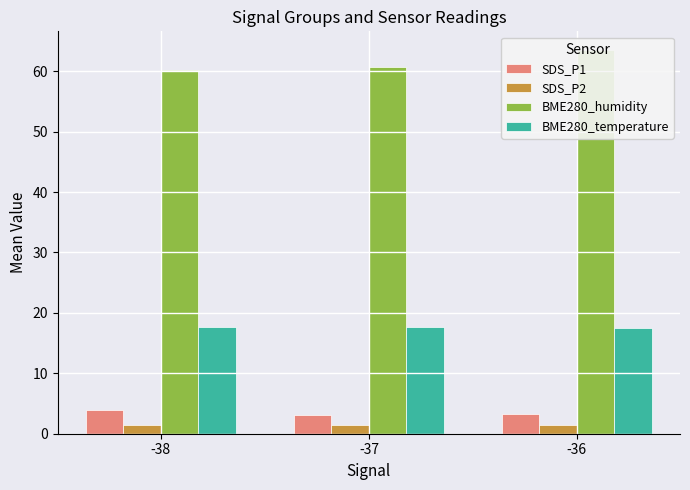

Reading left to right, extract all data points from this chart.

SDS_P1: -38=3.9	-37=3.1	-36=3.3
SDS_P2: -38=1.5	-37=1.5	-36=1.5
BME280_humidity: -38=60.2	-37=60.7	-36=63.4
BME280_temperature: -38=17.7	-37=17.6	-36=17.4